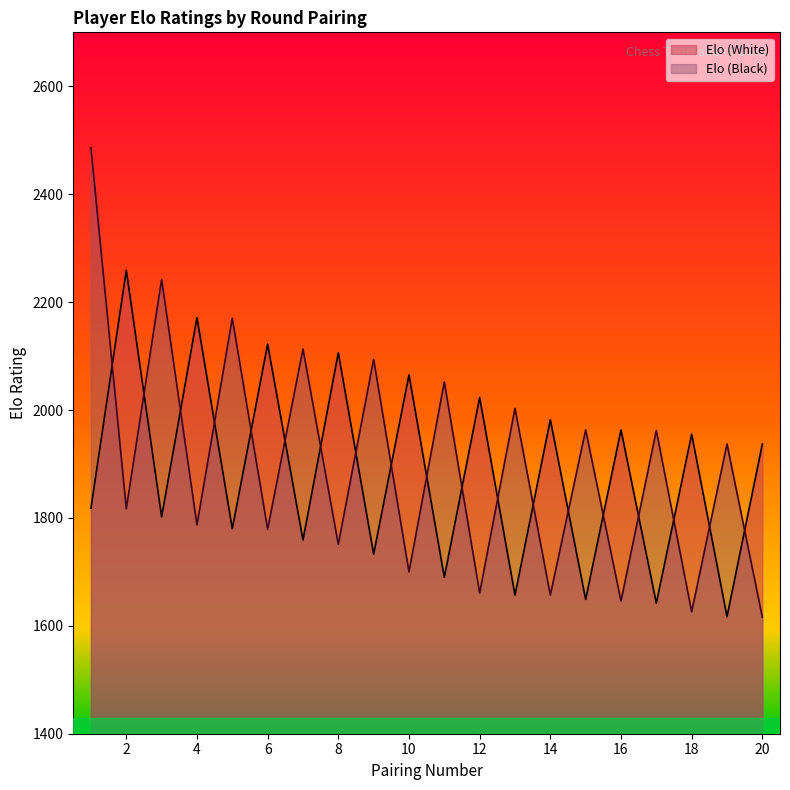

Between 6 and 10, which is larger?

6